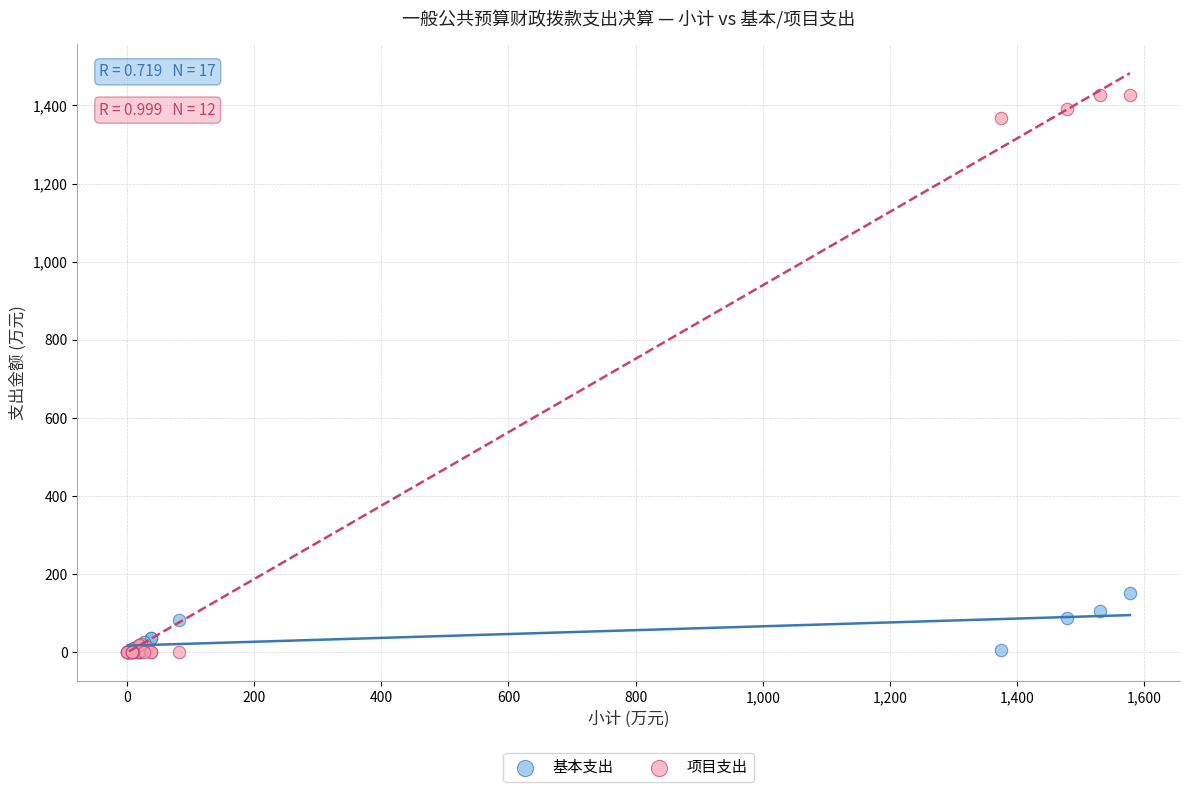

In the 项目支出 series, what Y value is closest to 713?

1368.7